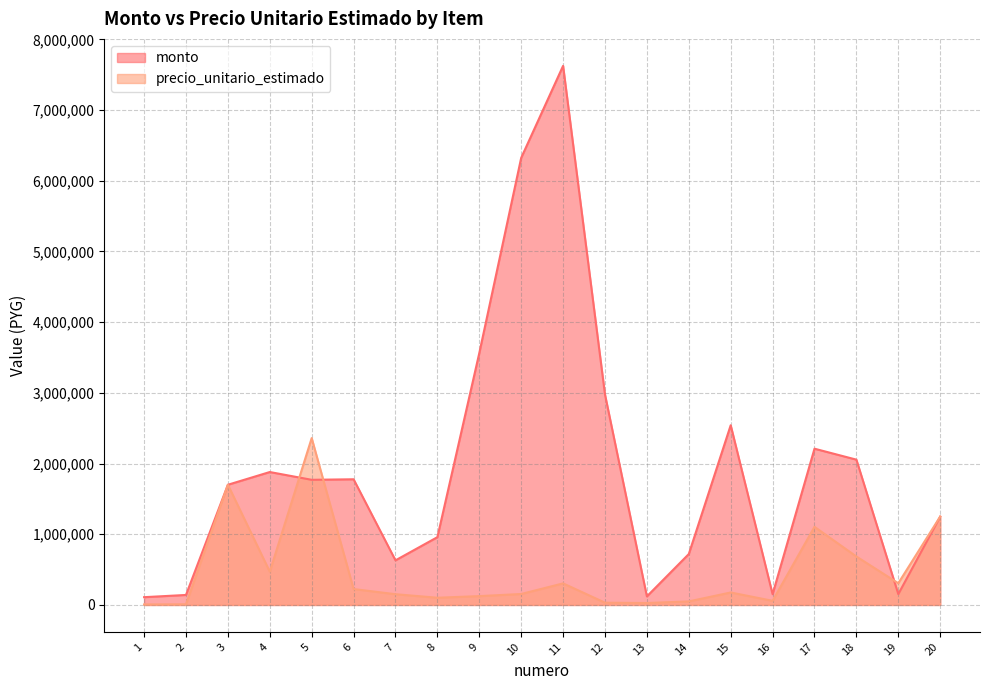

Rank the series at 16 from lowest to highest value.

precio_unitario_estimado, monto